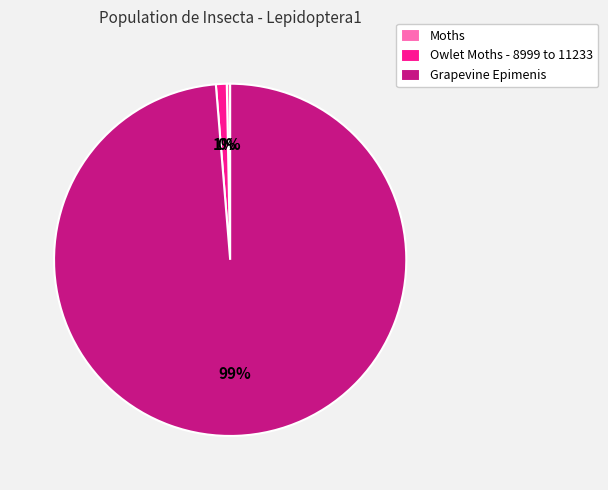

Rank the categories by value from lowest to highest.

Moths, Owlet Moths - 8999 to 11233, Grapevine Epimenis